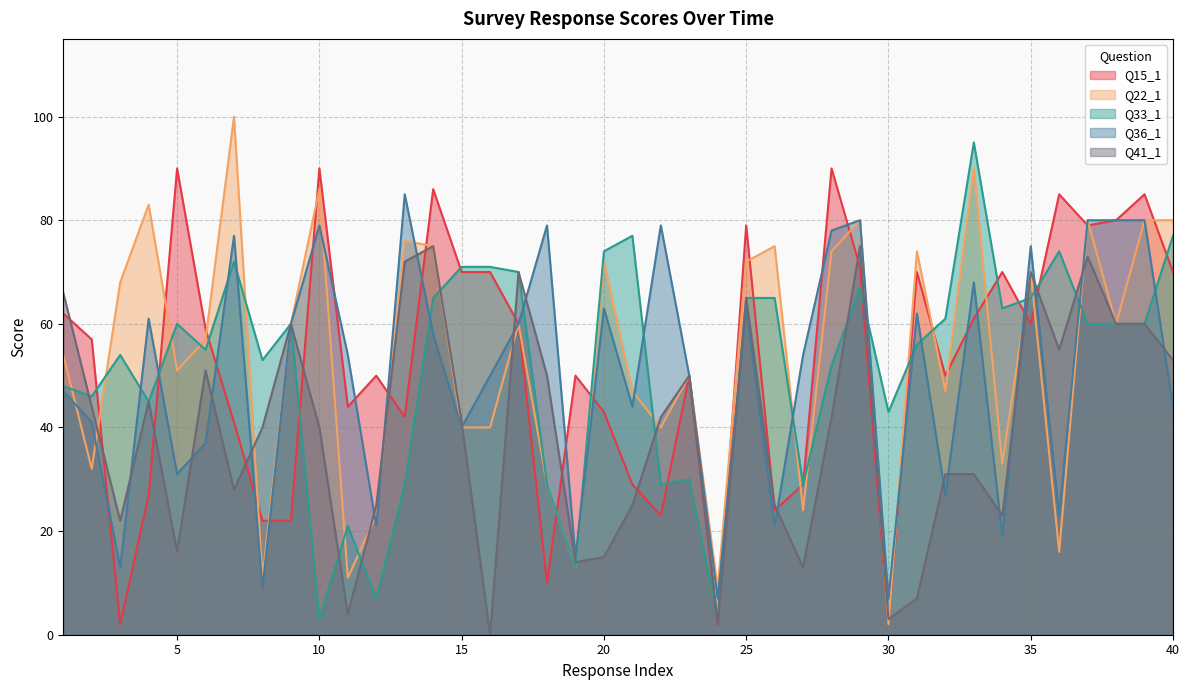

How many times do Q36_1 and Q41_1 cross each other?

19